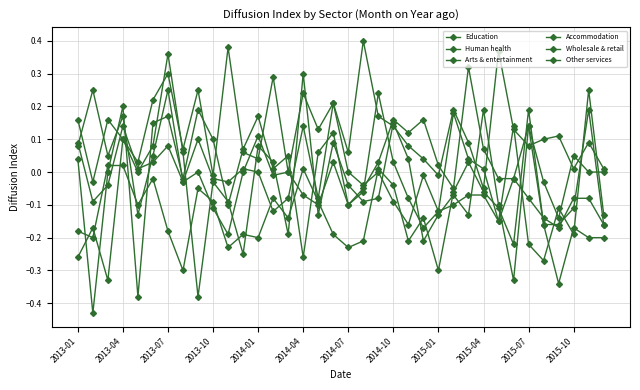

How many values in Arts & entertainment are above zero?

6